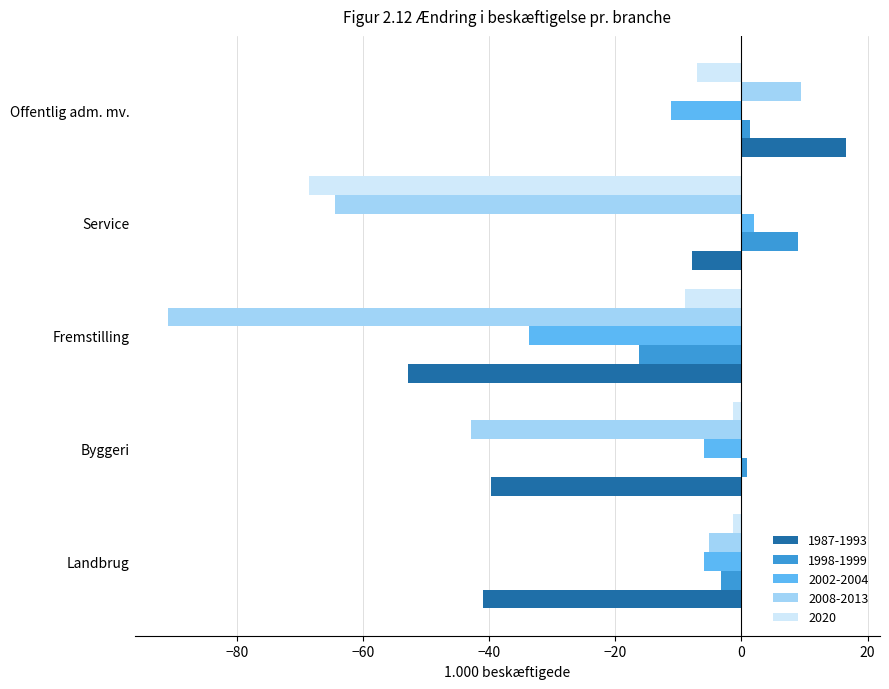

The value of 2020 at Service is -68.6. True or false?

True